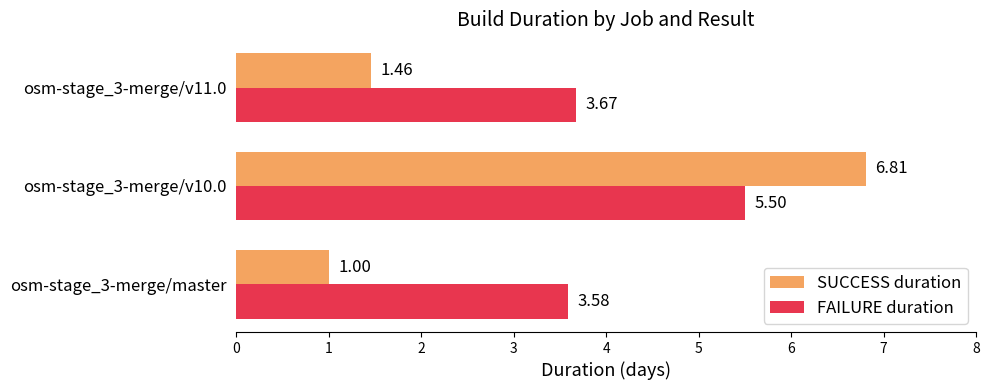

Rank the series by their average value, from lowest to highest.

SUCCESS duration, FAILURE duration